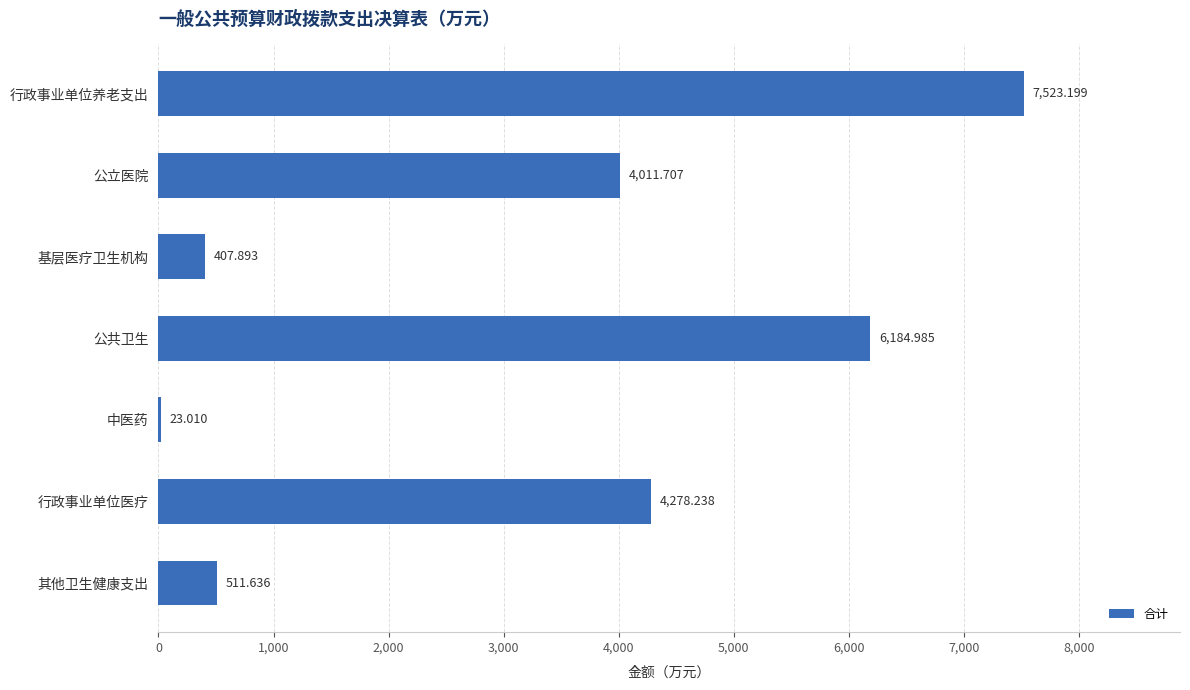

Between 公共卫生 and 公立医院, which is larger?

公共卫生